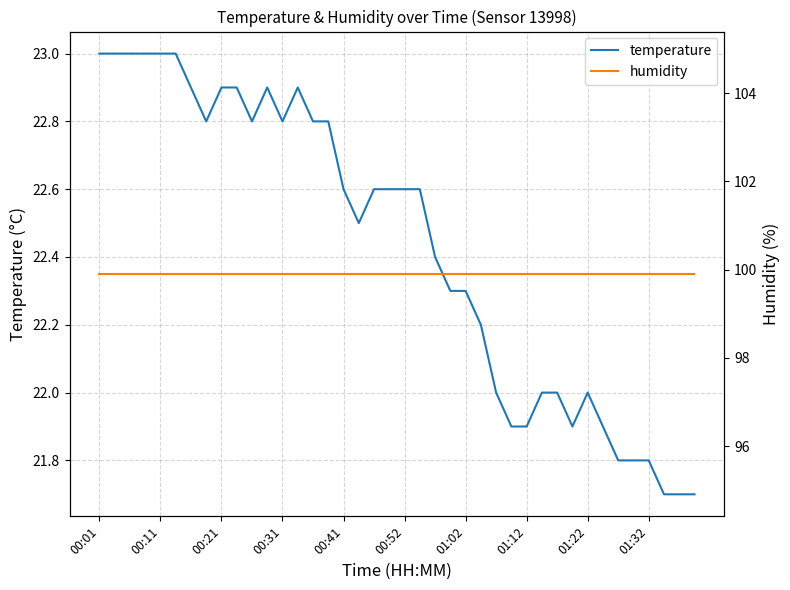

What is the maximum value shown in the chart?

99.9